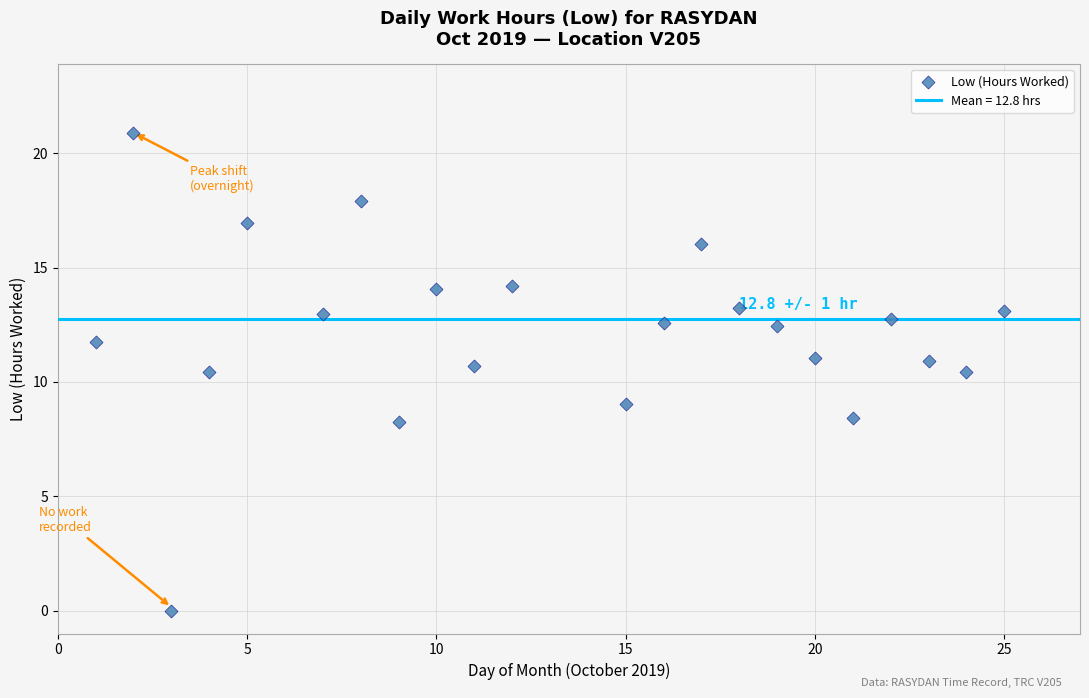

What is the range of Y values (max minus min)?

20.9